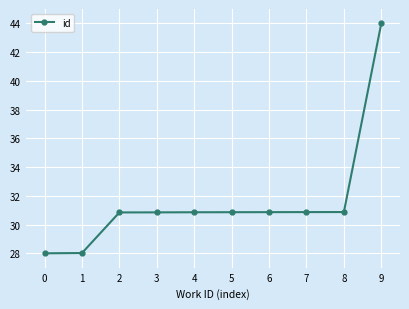

The chart shows a value of 16.2 at 7. True or false?

False